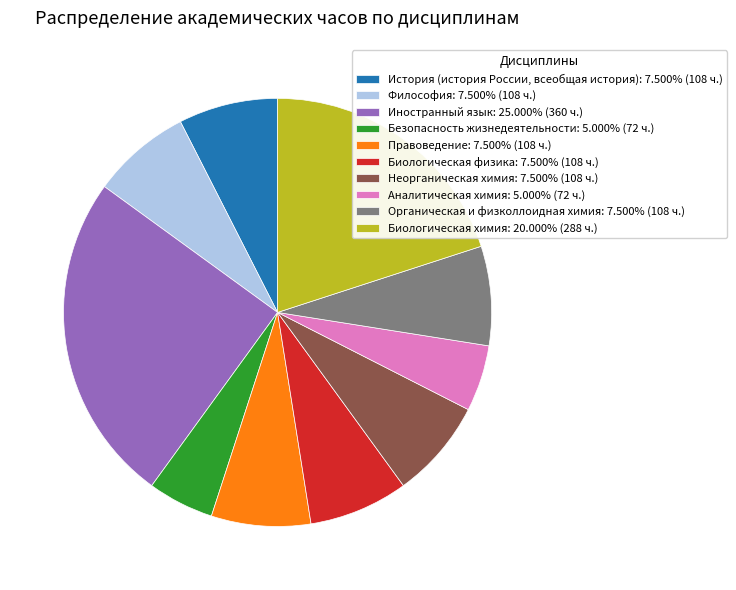

How many segments does this pie chart have?

10